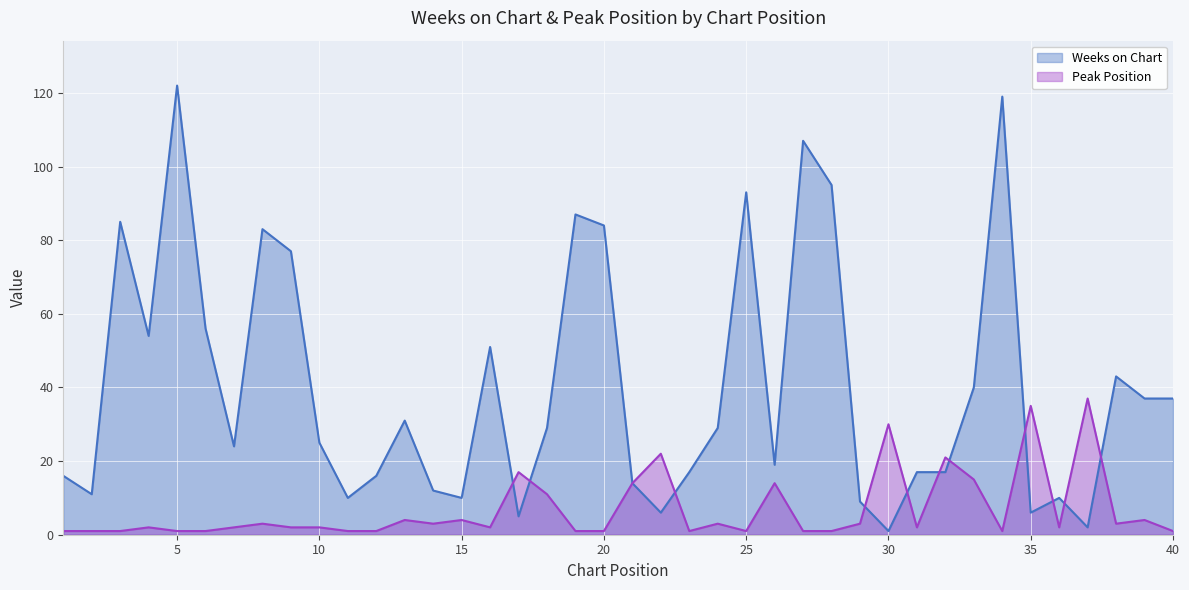

True or false: Weeks on Chart and Peak Position cross at least once.

True